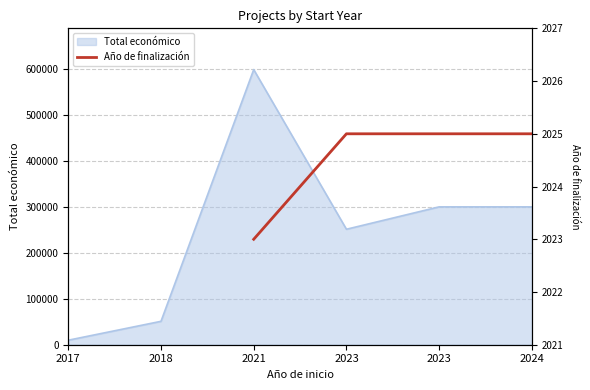

The chart shows a value of 761.0 at 2023. True or false?

False